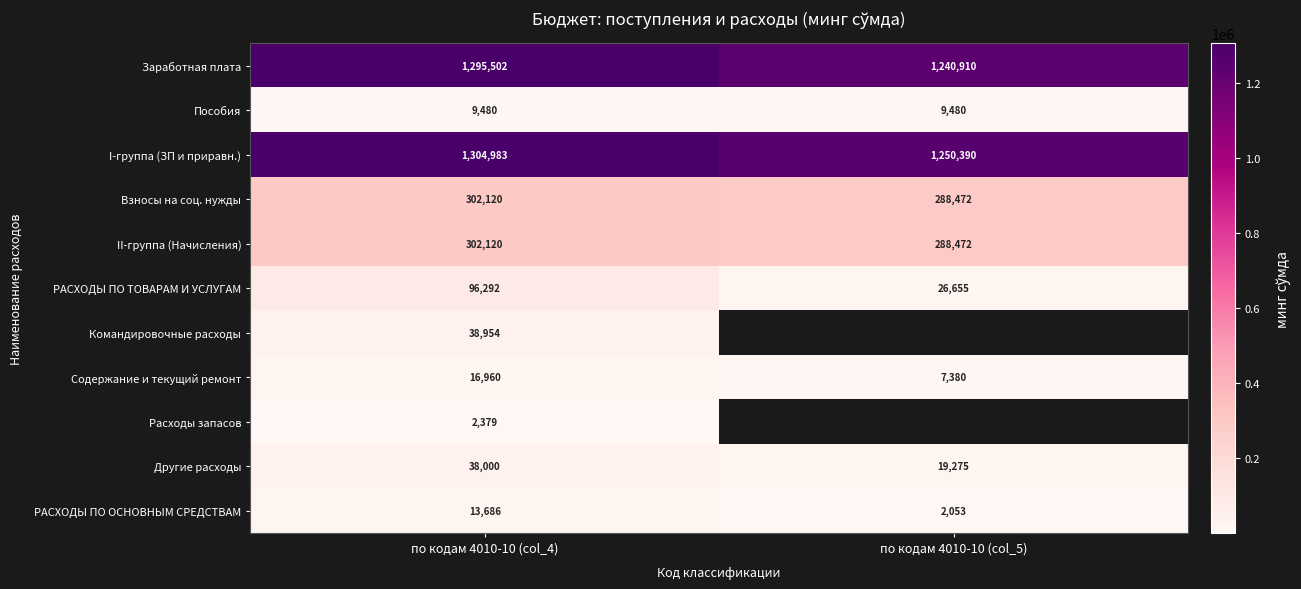

What value does the РАСХОДЫ ПО ОСНОВНЫМ СРЕДСТВАМ series have at по кодам 4010-10 (col_5)?

2053.0